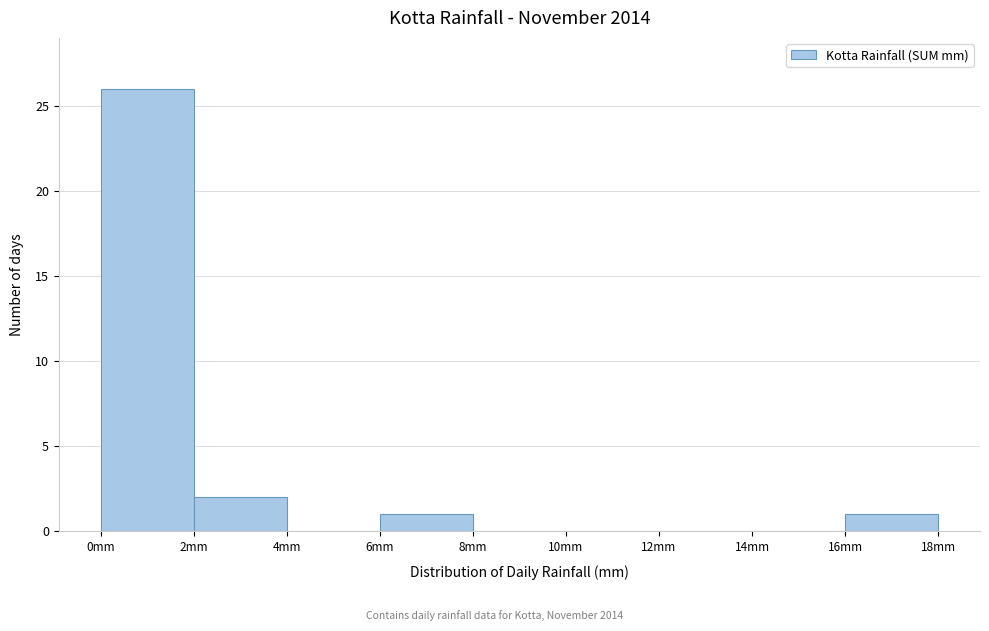

Reading left to right, list every bar in this chart as the range it spans on the x-axis followed by its height. The values are not printed on the chart, so give them approximately, as read against the axis.

0 to 2: 26
2 to 4: 2
4 to 6: 0
6 to 8: 1
8 to 10: 0
10 to 12: 0
12 to 14: 0
14 to 16: 0
16 to 18: 1